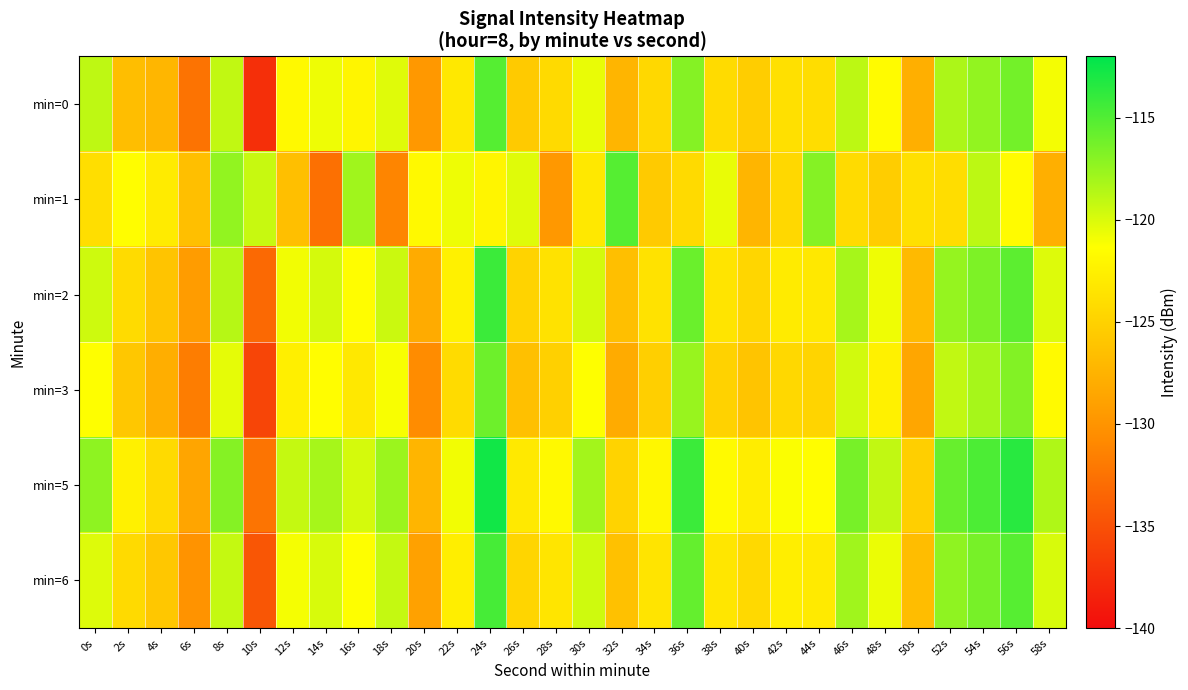

At how many categories does at least one series exceed -134?

30